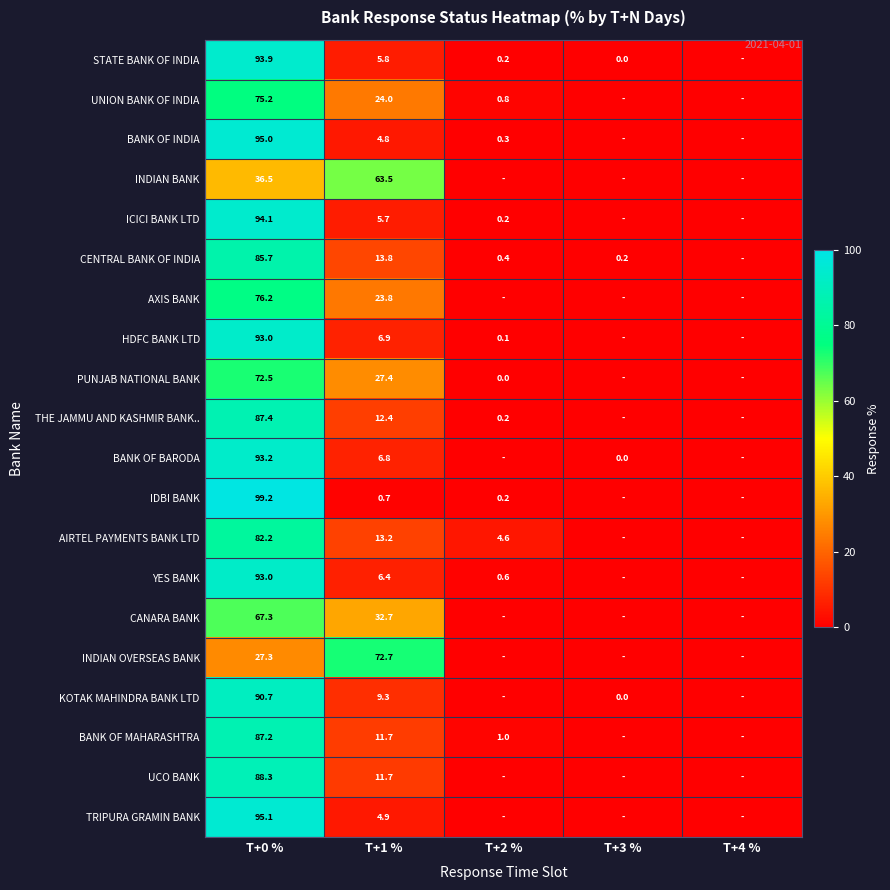

True or false: PUNJAB NATIONAL BANK has a value of 72.5 at T+0 %.

True